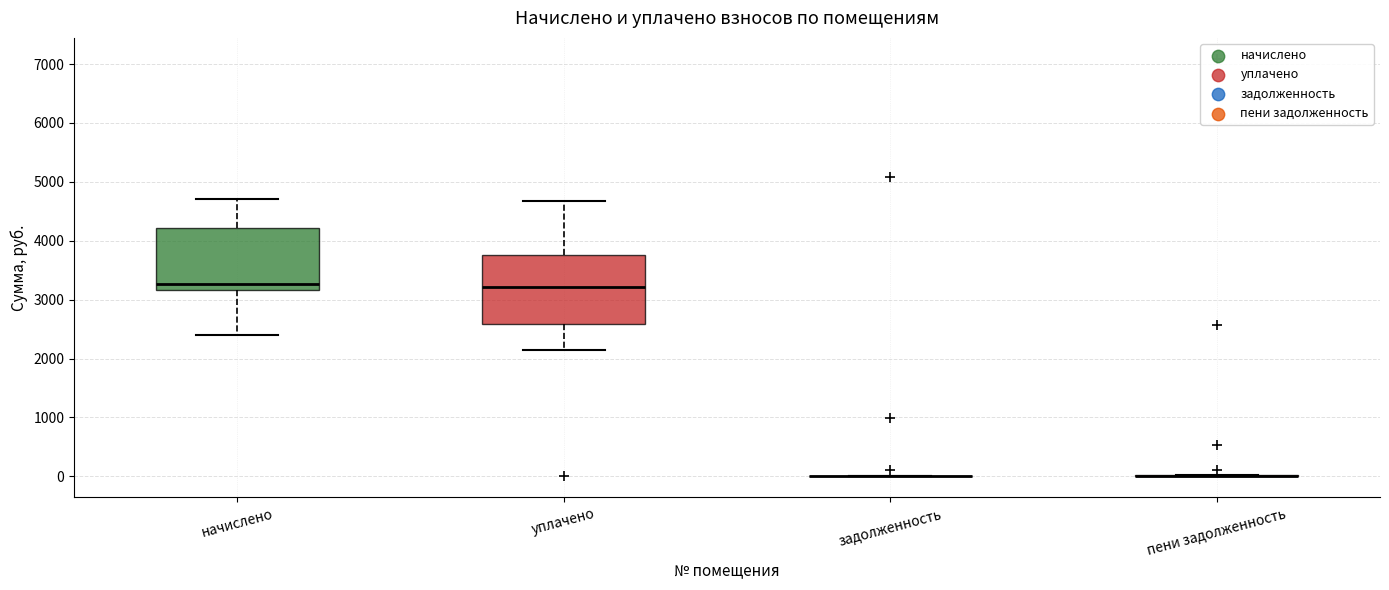

Which box is the tallest, from its lower edge to its upper edge?

уплачено